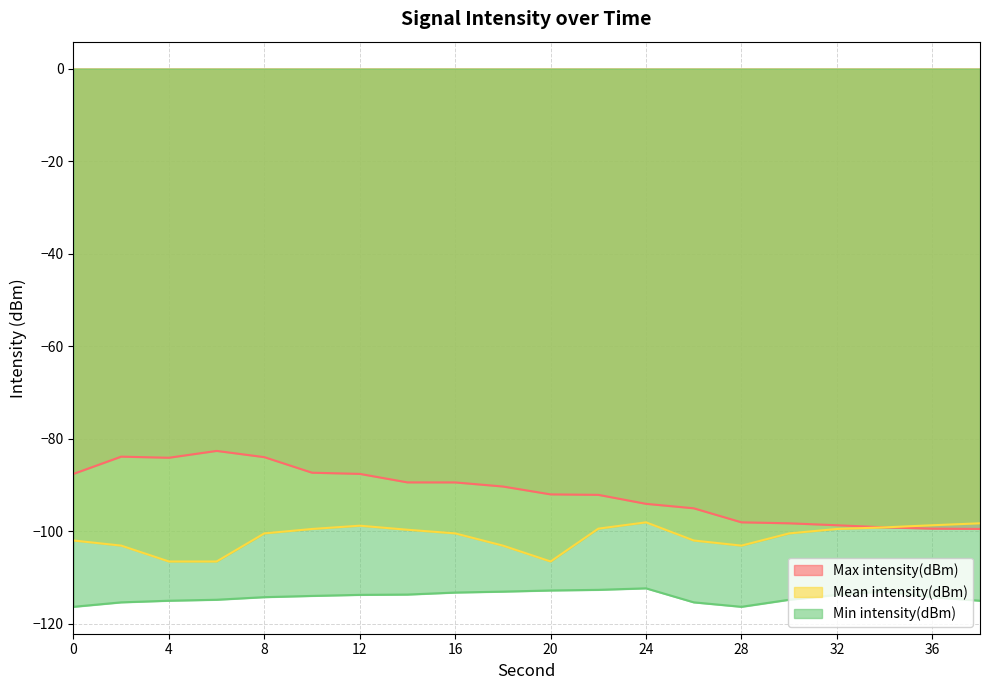

Reading right to left, what are all the values shown in this chart?

Max intensity(dBm): 38=-99.5	36=-99.5	34=-99.2	32=-98.7	30=-98.3	28=-98.1	26=-95.1	24=-94.1	22=-92.2	20=-92.1	18=-90.3	16=-89.5	14=-89.5	12=-87.6	10=-87.4	8=-84.0	6=-82.7	4=-84.1	2=-83.9	0=-87.6
Mean intensity(dBm): 38=-98.3	36=-98.7	34=-99.2	32=-99.5	30=-100.5	28=-103.1	26=-102.0	24=-98.1	22=-99.5	20=-106.6	18=-103.1	16=-100.5	14=-99.7	12=-98.8	10=-99.5	8=-100.5	6=-106.6	4=-106.6	2=-103.1	0=-102.0
Min intensity(dBm): 38=-115.0	36=-114.3	34=-113.0	32=-113.8	30=-114.8	28=-116.4	26=-115.4	24=-112.4	22=-112.7	20=-112.8	18=-113.1	16=-113.3	14=-113.7	12=-113.8	10=-114.0	8=-114.3	6=-114.8	4=-115.0	2=-115.4	0=-116.4